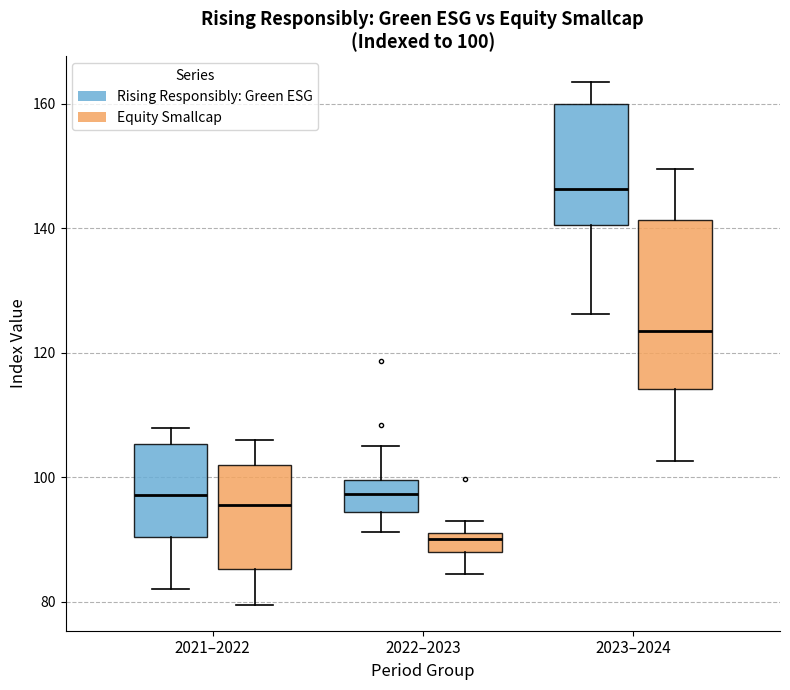

Which box has the highest median line?

2023–2024 (Rising Responsibly: Green ESG)